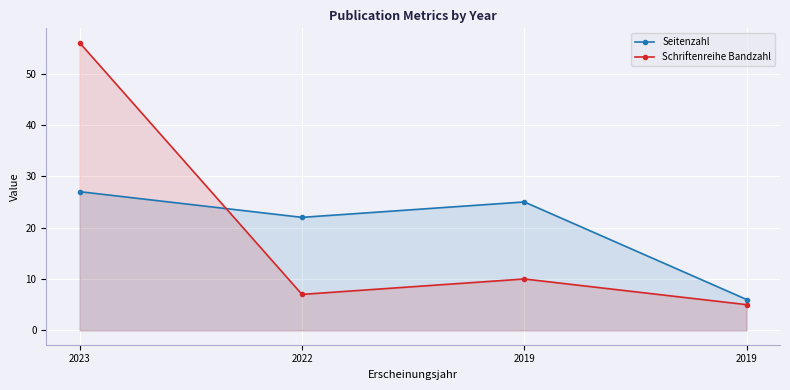

How many intersections are there between Schriftenreihe Bandzahl and Seitenzahl?

1